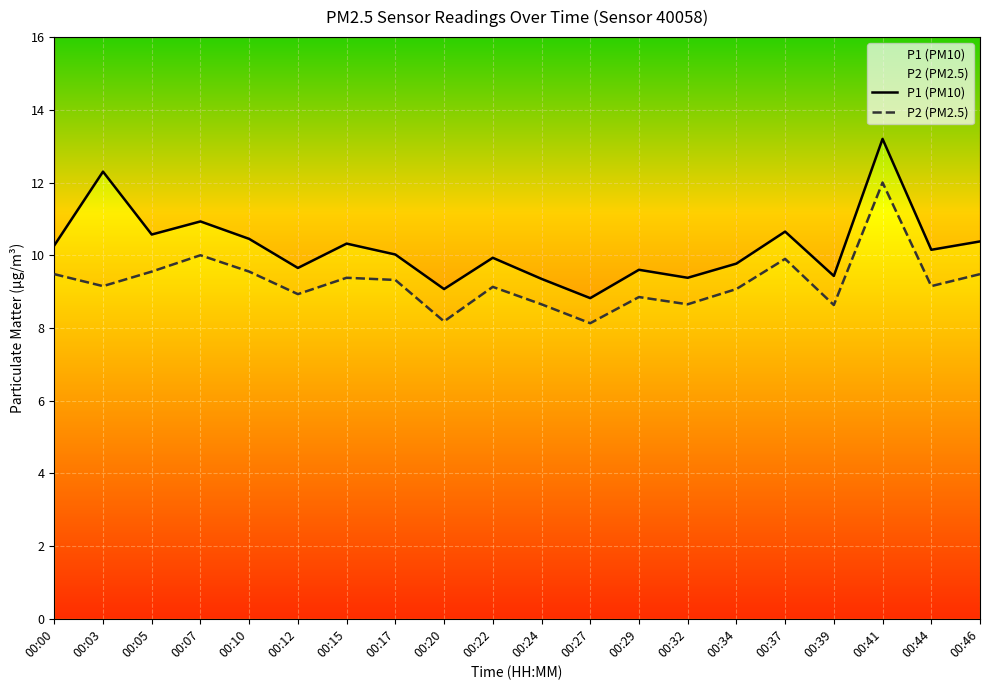

True or false: P1 (PM10) and P2 (PM2.5) cross at least once.

False